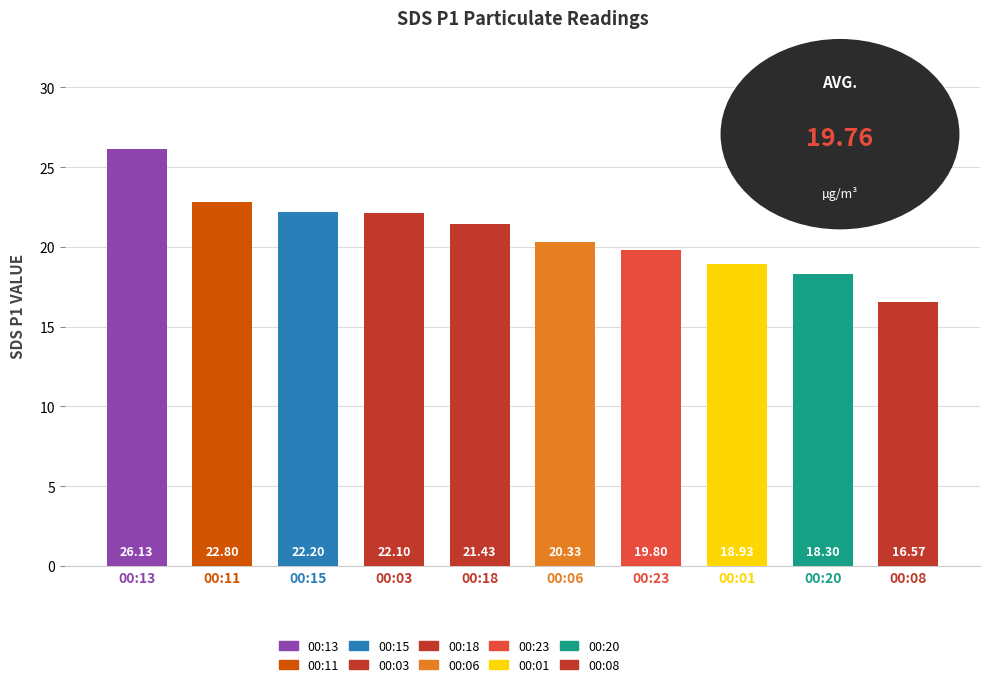

What is the difference between the values at 00:08 and 00:11?

6.2